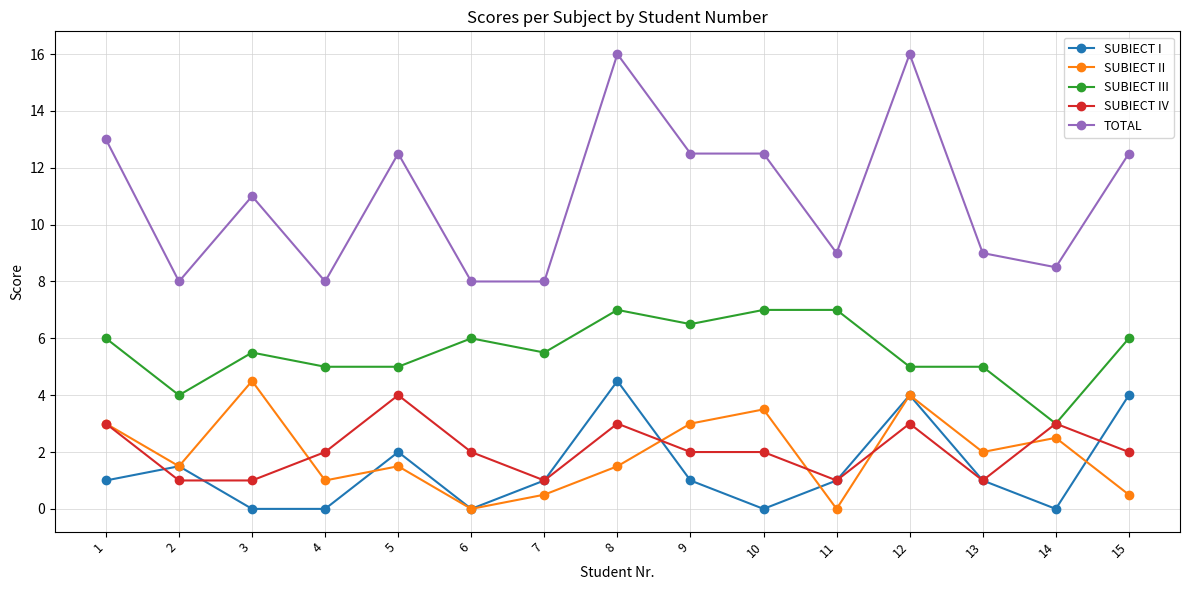

Count the number of categories in the chart.

15